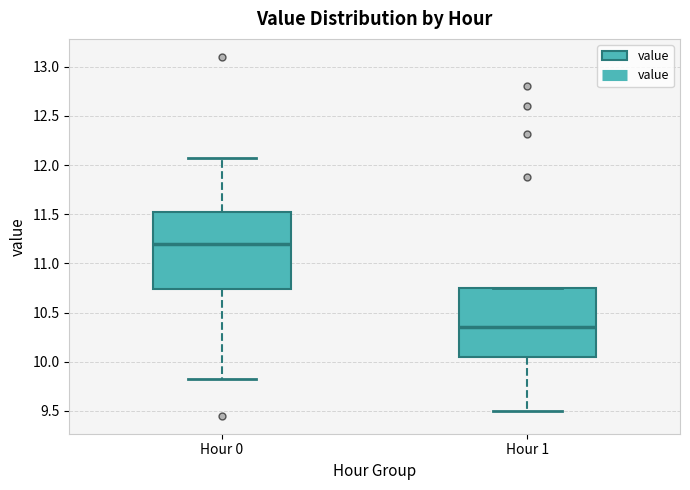

Reading left to right, read every box against the y-axis: the position of its median line, the range the box covers, and the ends of its whiskers. The values are not printed on the chart, so give them approximately, as read against the axis.

Hour 0: median 11.20, box 10.75 to 11.55, whiskers 9.80 to 12.05
Hour 1: median 10.35, box 10.05 to 10.75, whiskers 9.50 to 10.75